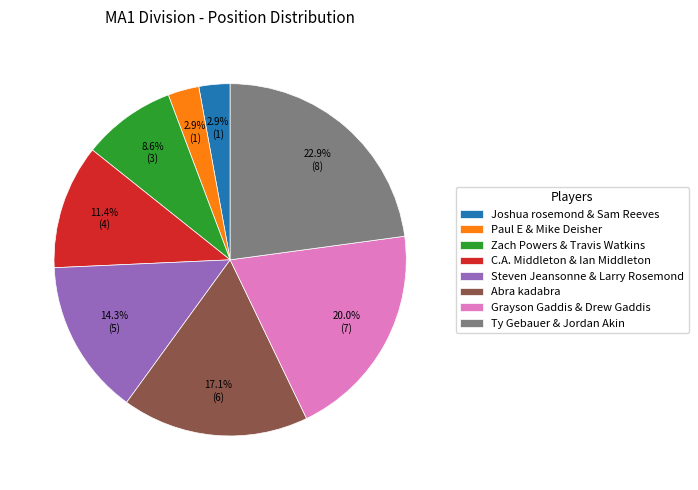

To the nearest percent, what is the difference between the Steven Jeansonne & Larry Rosemond and Ty Gebauer & Jordan Akin slice percentages?

9%